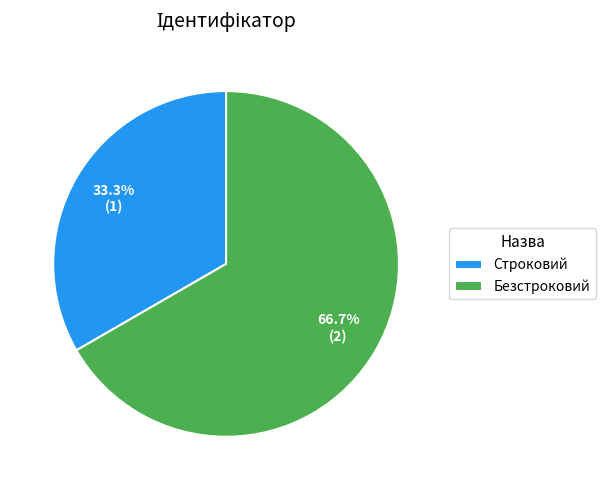

Approximately how many times larger is the value at Безстроковий compared to Строковий?

2.0